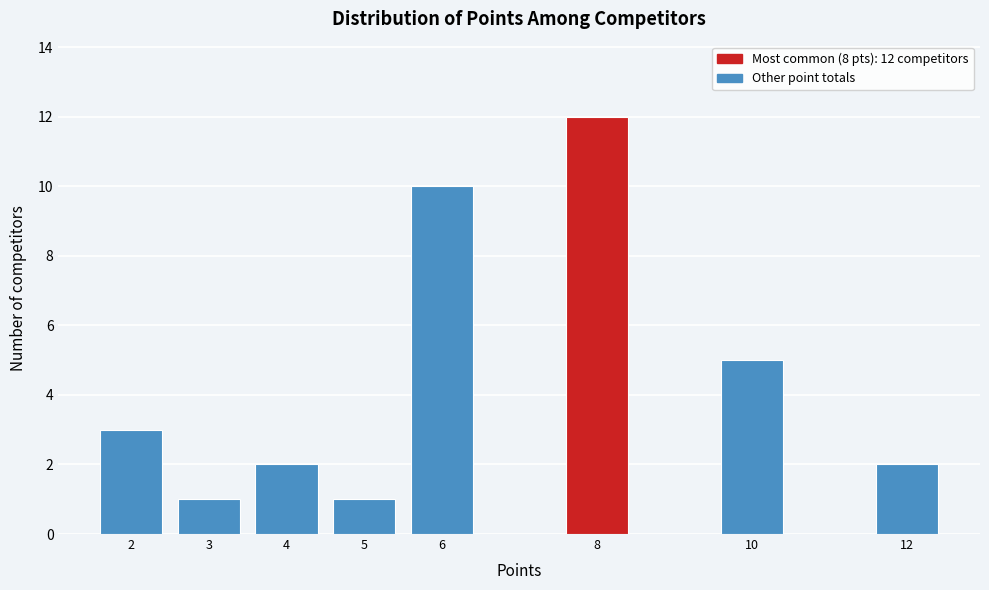

Reading left to right, list all the values displayed in this chart.

3	1	2	1	10	12	5	2